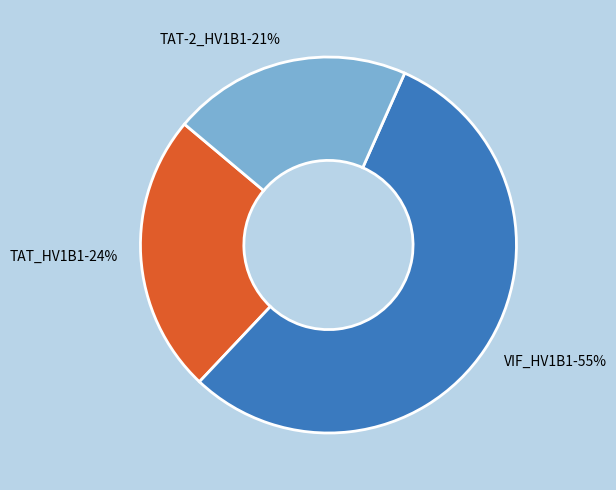

What is the smallest slice in the pie chart?

TAT-2_HV1B1